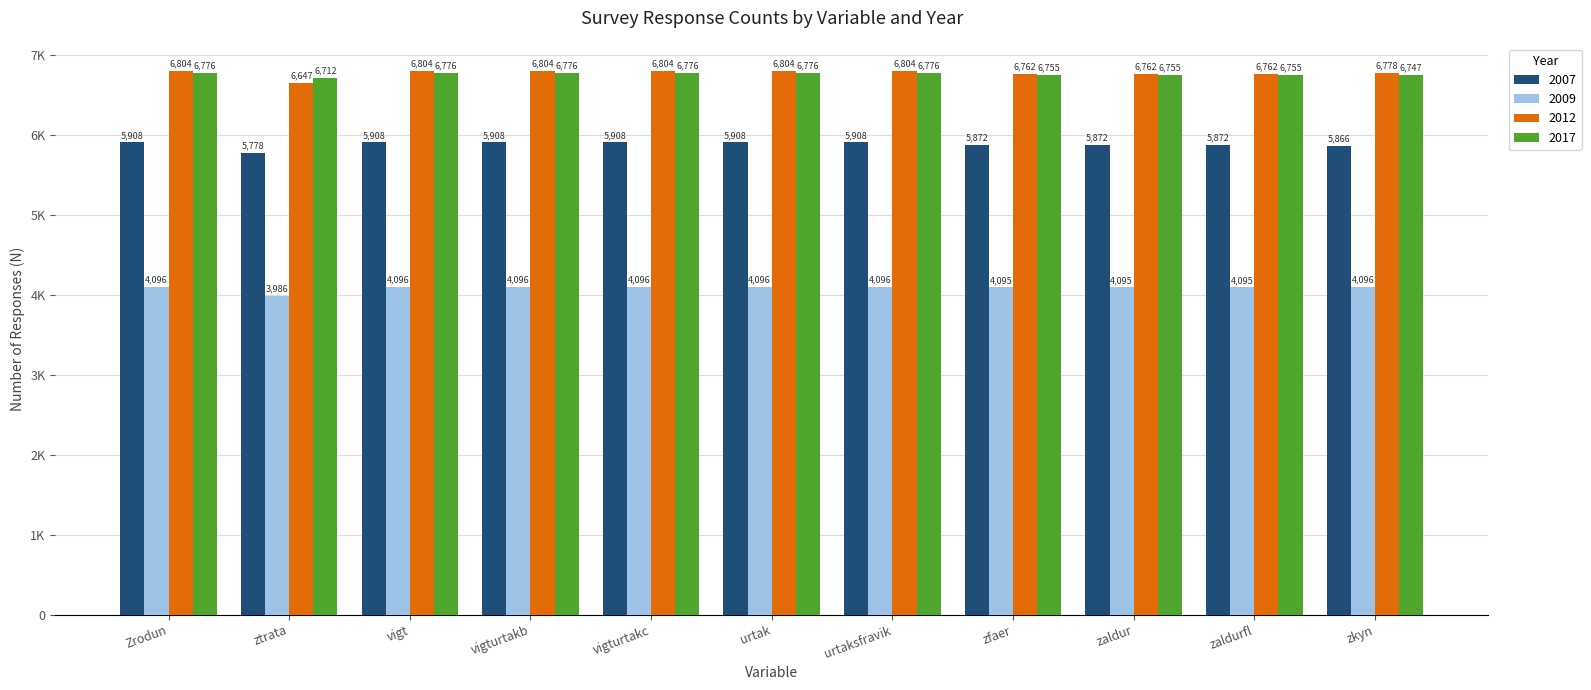

What is the difference between the 2017 values at zfaer and vigt?

21